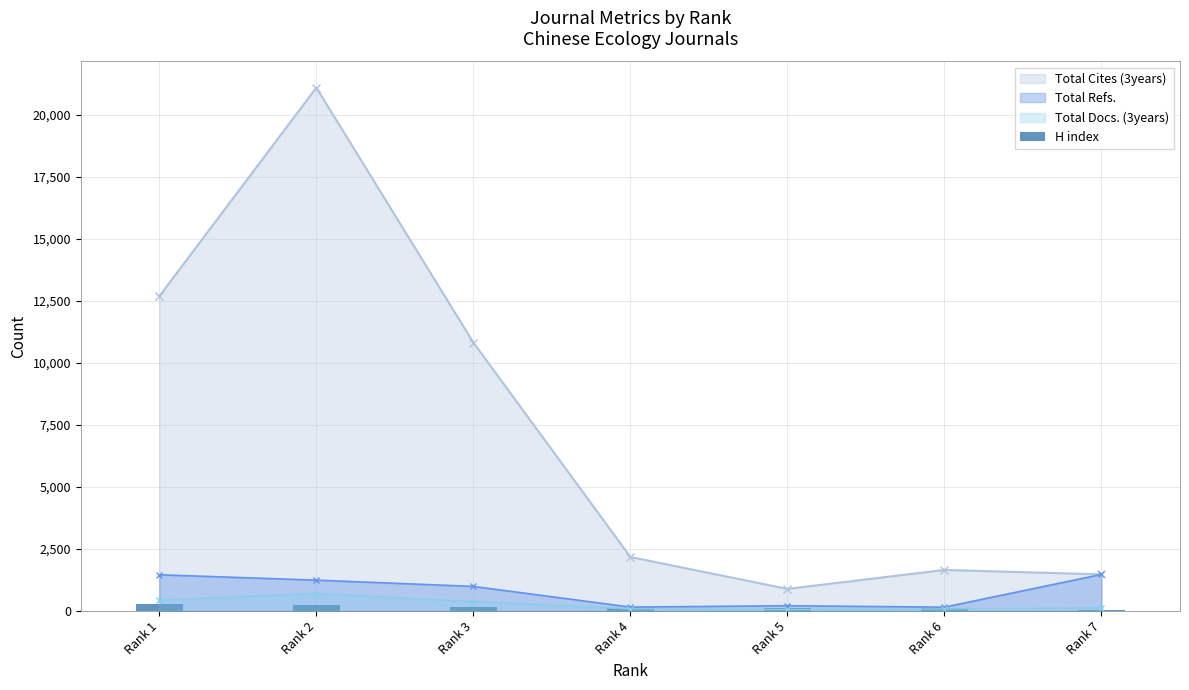

Is it true that the value at Rank 5 is 114?

True